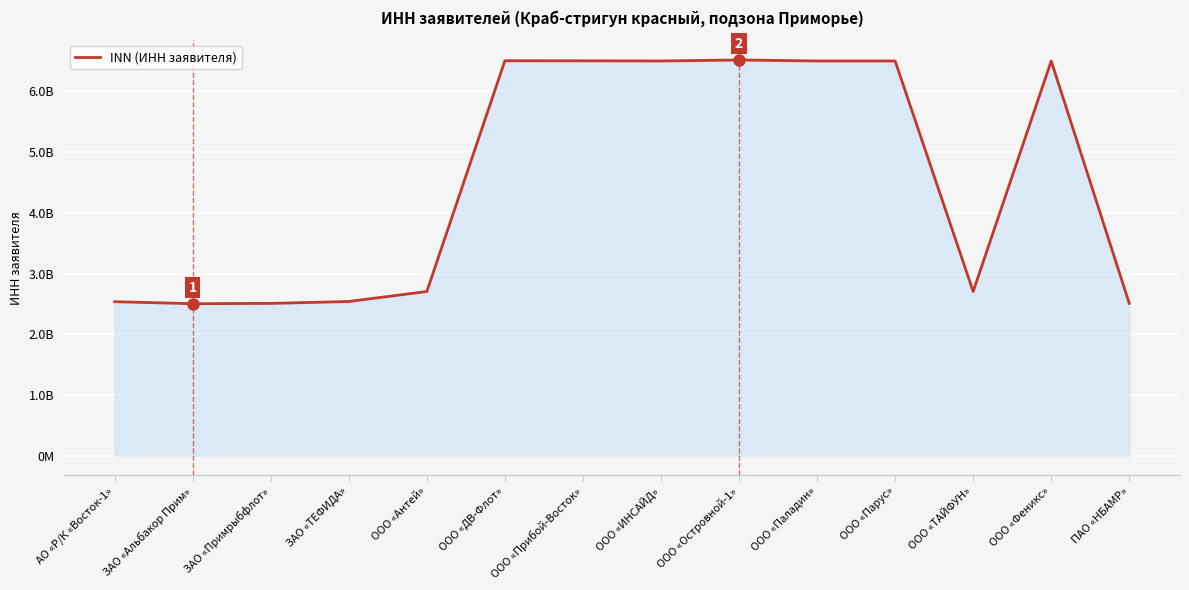

Does the chart have visible grid lines?

Yes